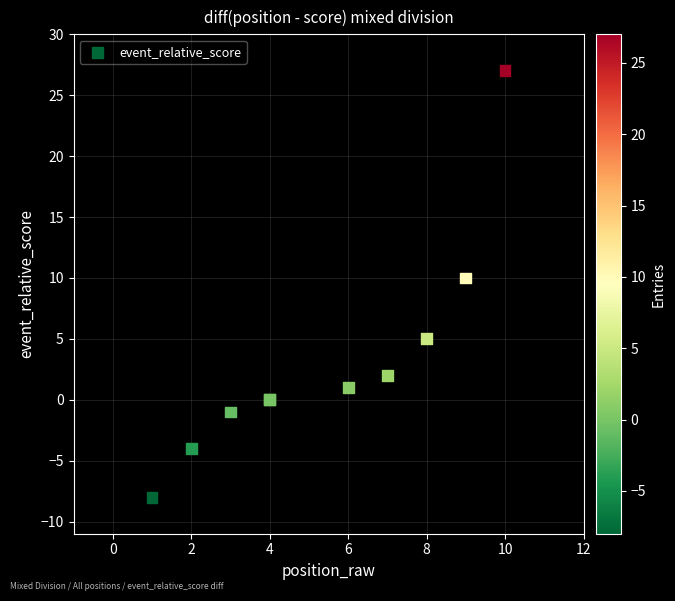

What Y value in the scatter plot is closest to 9?

10